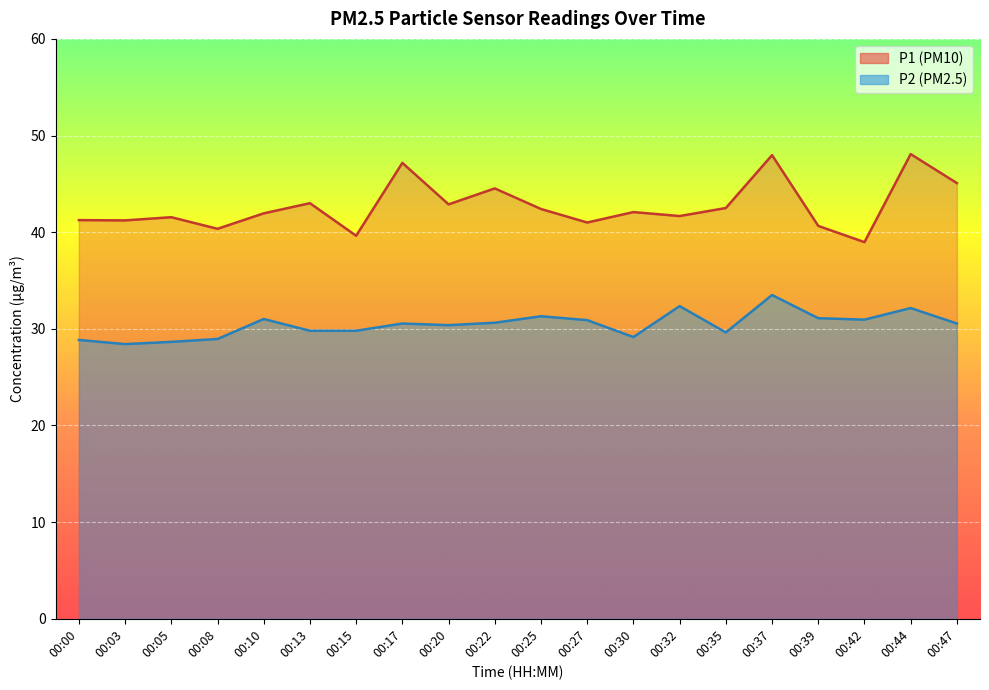

Rank the categories by P2 value from lowest to highest.

00:03, 00:05, 00:00, 00:08, 00:30, 00:35, 00:13, 00:15, 00:20, 00:17, 00:47, 00:22, 00:27, 00:42, 00:10, 00:39, 00:25, 00:44, 00:32, 00:37